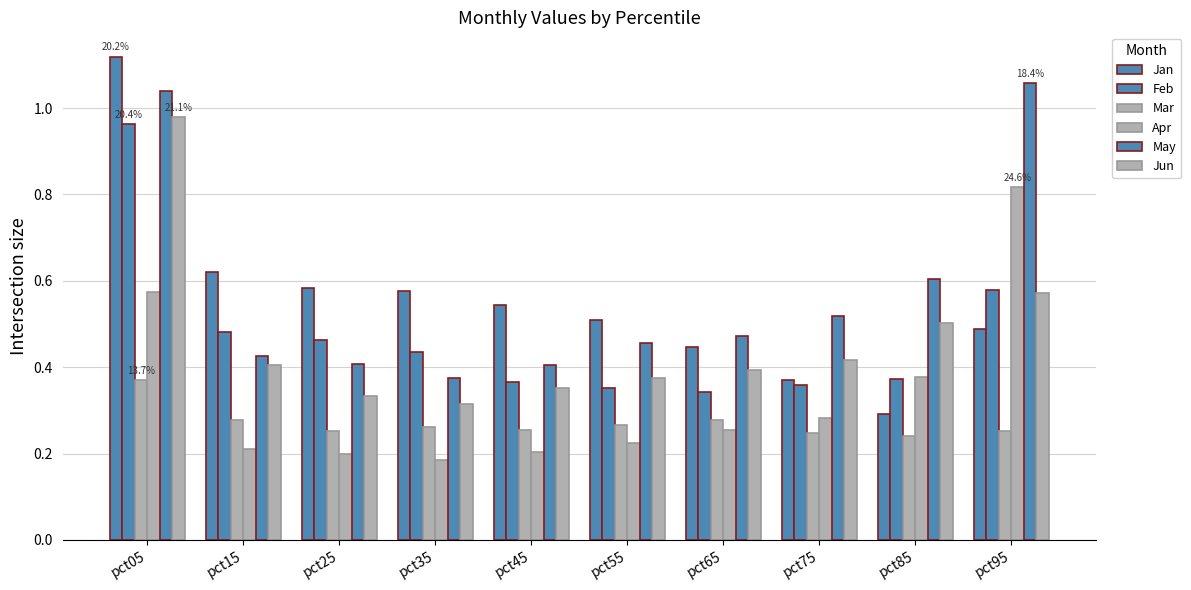

Reading left to right, extract all data points from this chart.

Jan: 1.1	0.6	0.6	0.6	0.5	0.5	0.4	0.4	0.3	0.5
Feb: 1.0	0.5	0.5	0.4	0.4	0.4	0.3	0.4	0.4	0.6
Mar: 0.4	0.3	0.3	0.3	0.3	0.3	0.3	0.2	0.2	0.3
Apr: 0.6	0.2	0.2	0.2	0.2	0.2	0.3	0.3	0.4	0.8
May: 1.0	0.4	0.4	0.4	0.4	0.5	0.5	0.5	0.6	1.1
Jun: 1.0	0.4	0.3	0.3	0.4	0.4	0.4	0.4	0.5	0.6